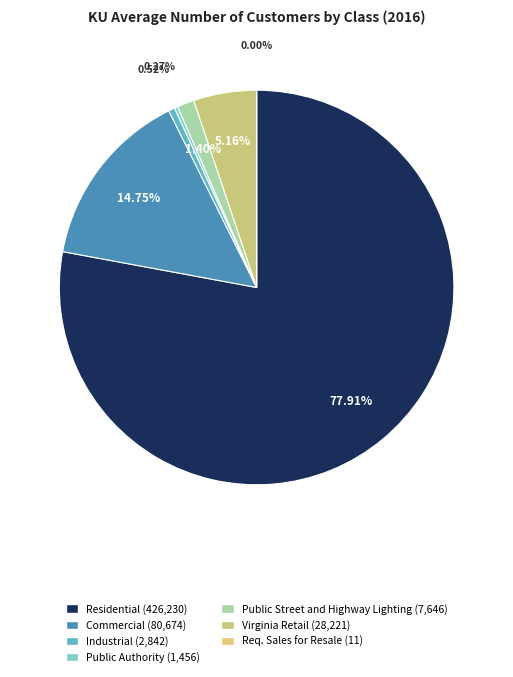

Is it true that Virginia Retail is 5% of the pie?

True